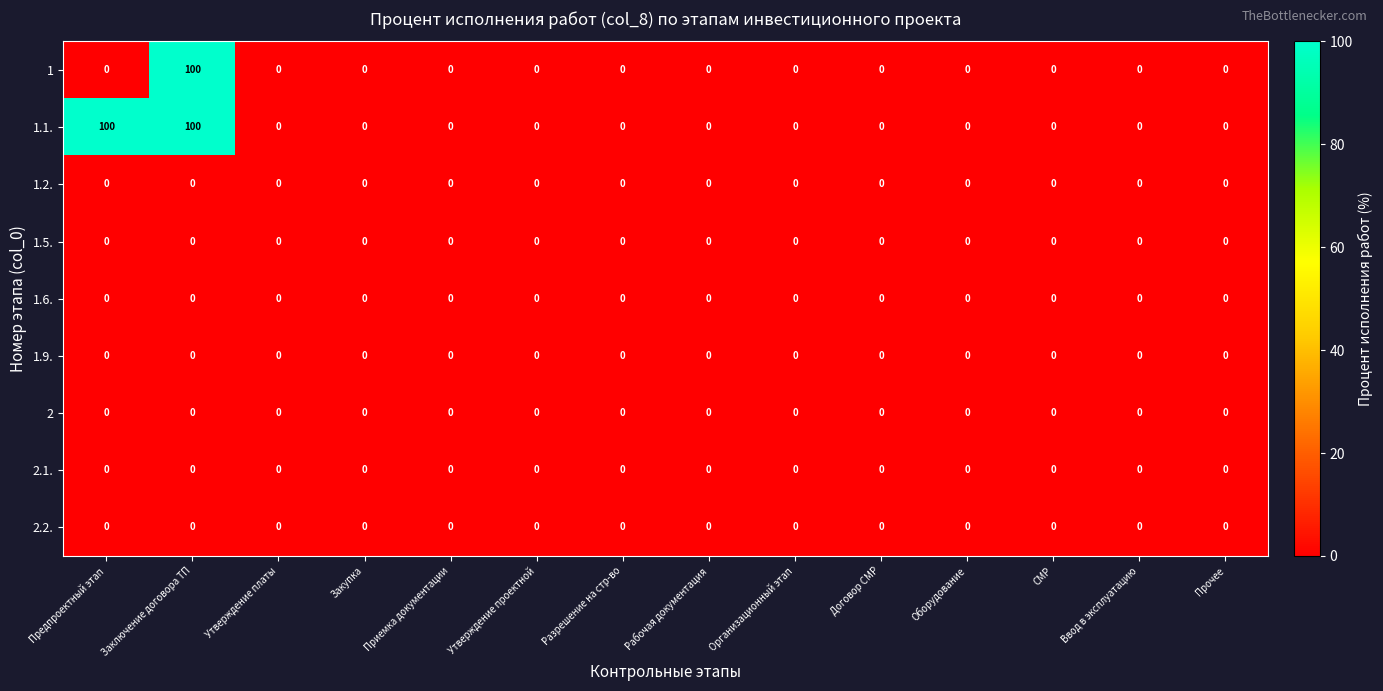

What is the highest value of the 1.1. series?

100